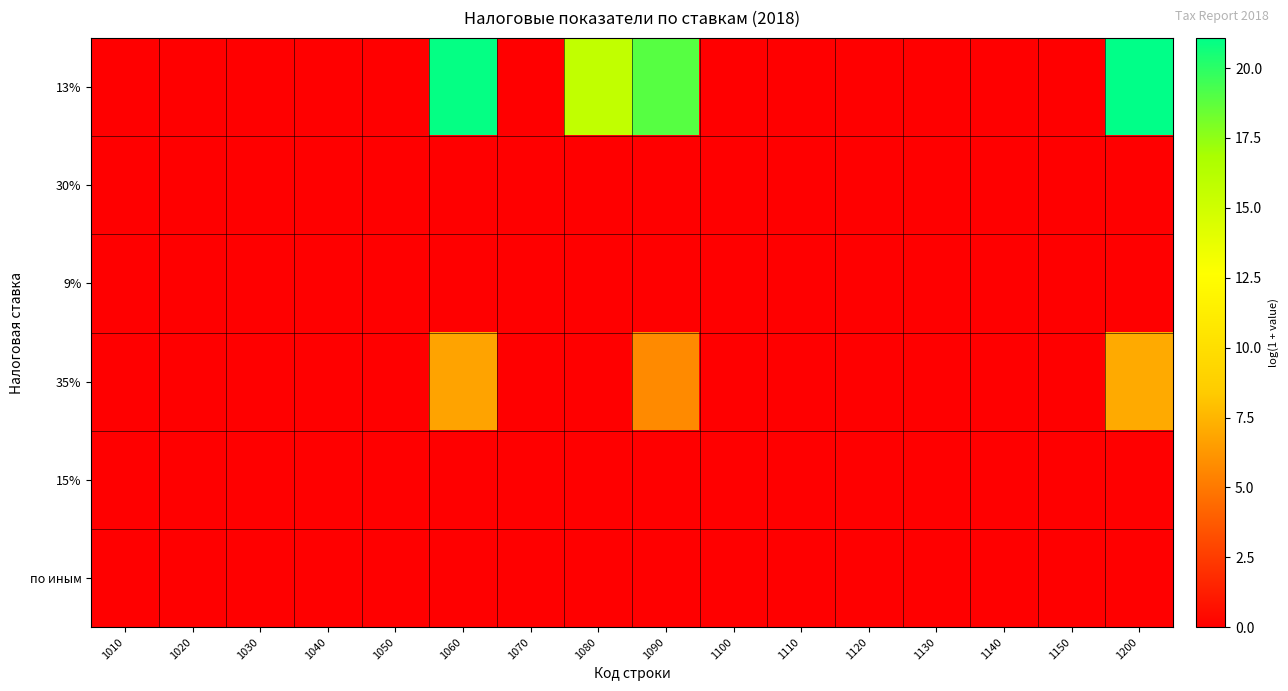

Which series has the widest spread of values?

13%